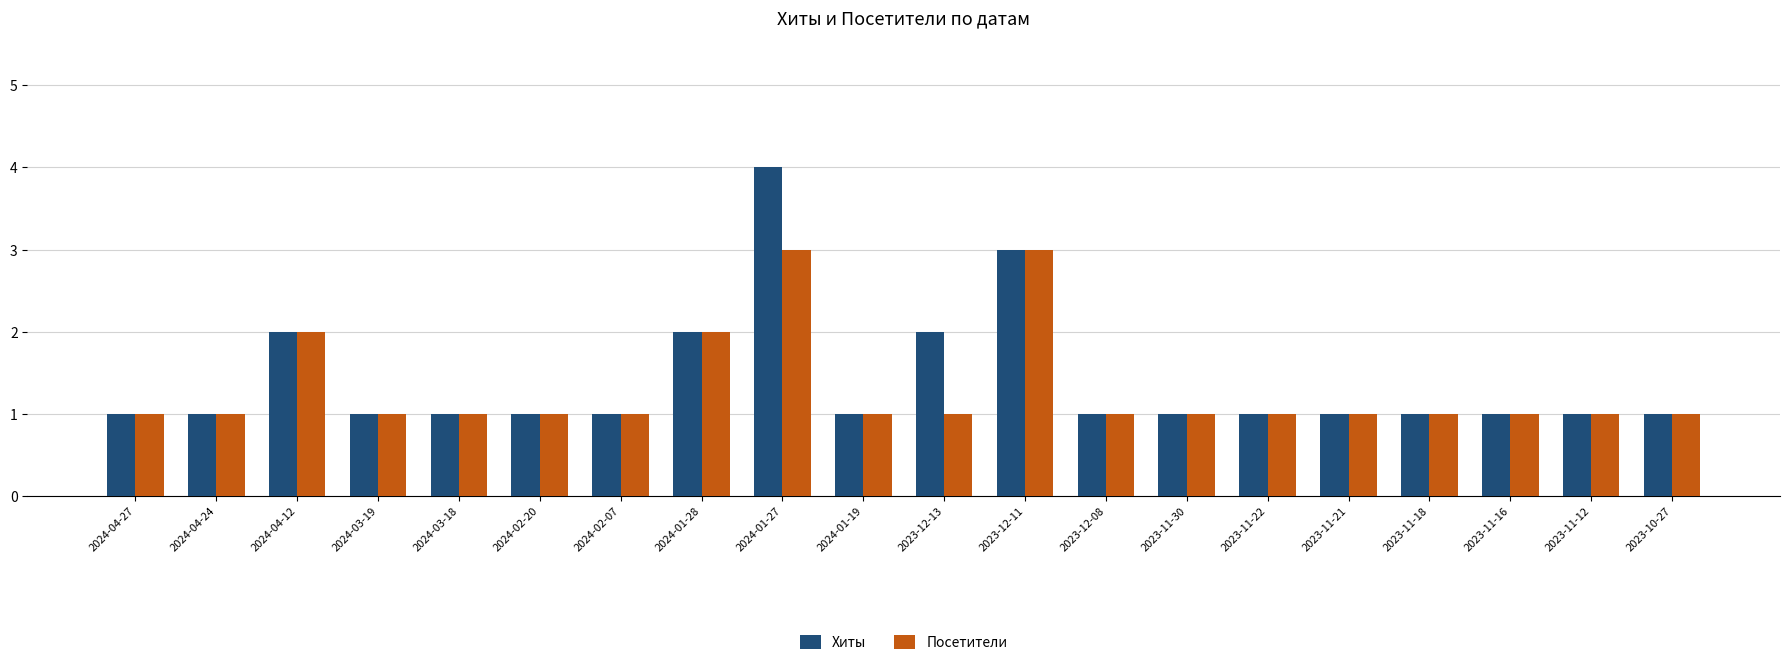

Rank the series by their average value, from lowest to highest.

Посетители, Хиты